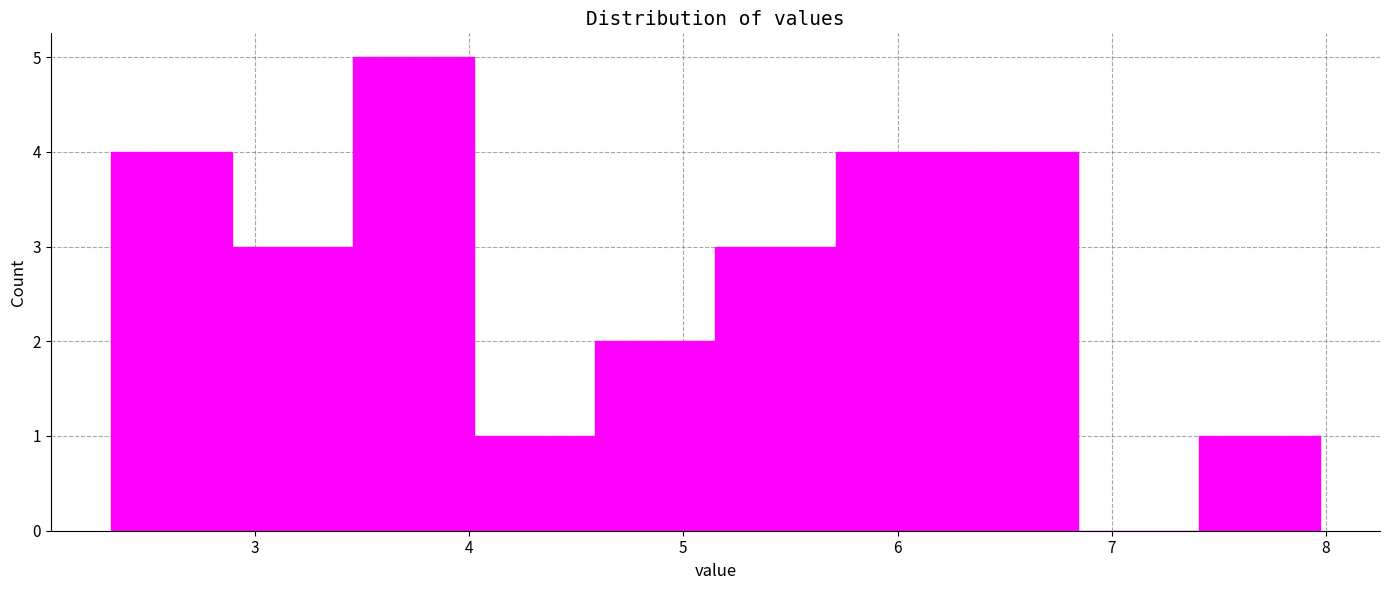

What is the height of the bar covering 3.5 to 4.0 on the x-axis? Neither the bar edges nor the heights are printed on the chart, so give them approximately, as read against the axes.

5